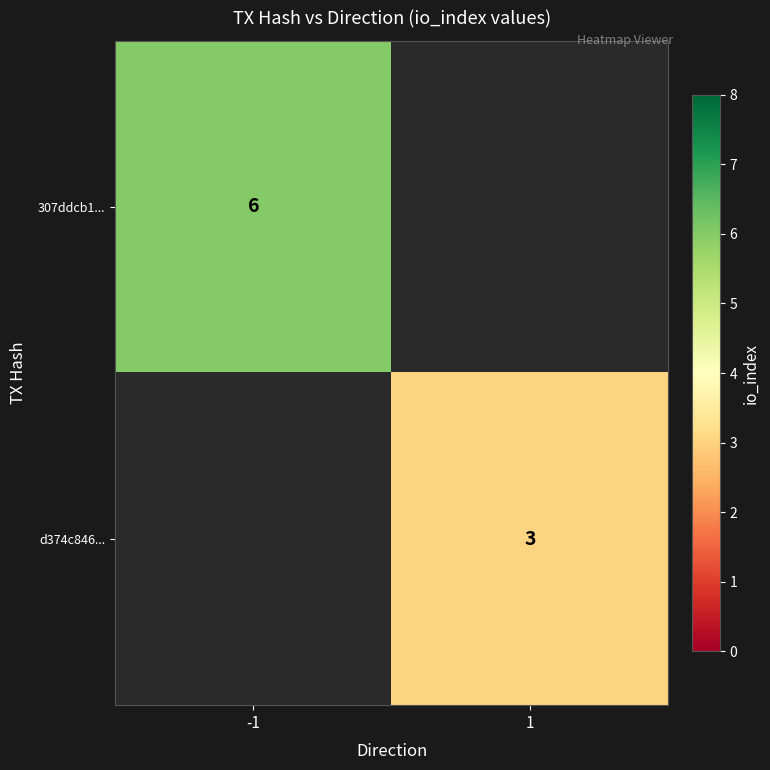

The value of 307ddcb1... at -1 is 2. True or false?

False